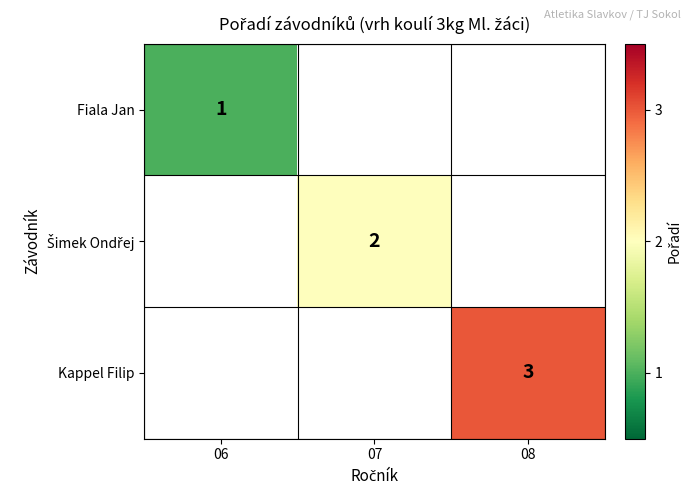

The value of Fiala Jan at 06 is 0. True or false?

False